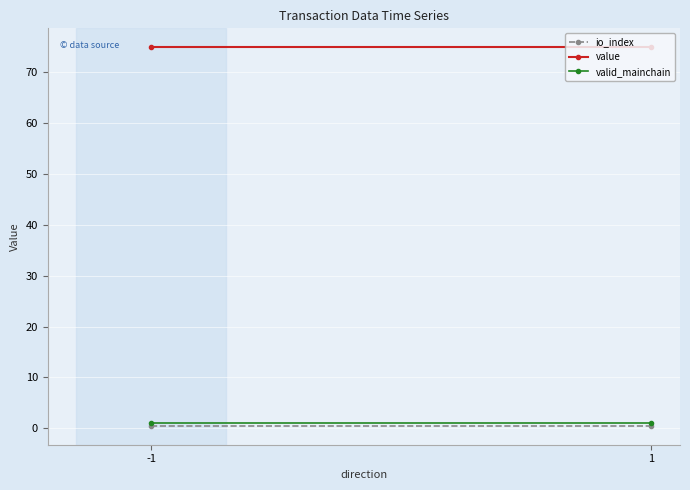

Is the value of value at -1 greater than the value of valid_mainchain at 1?

Yes